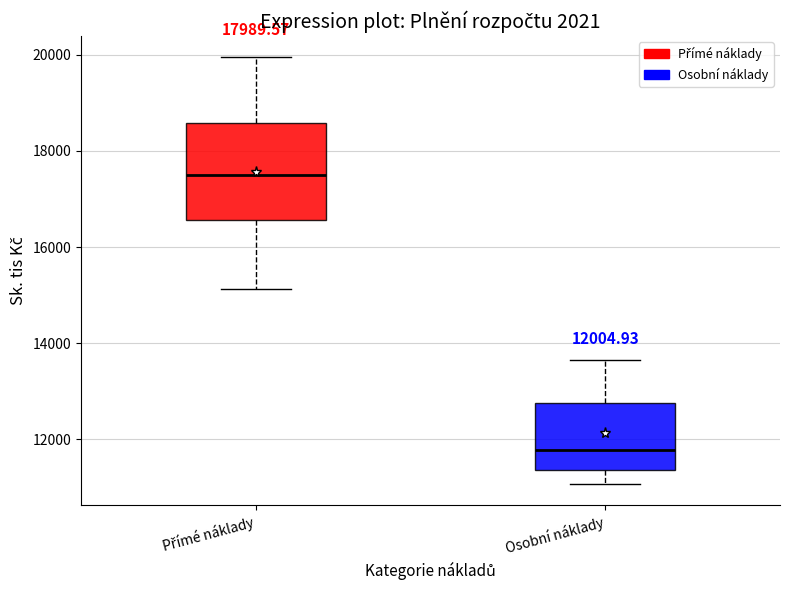

Comparing the boxes themselves (not the whiskers), which one is the tallest?

Přímé náklady